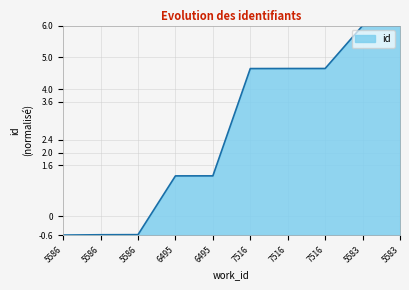

What is the approximate value at 5583?

6.0